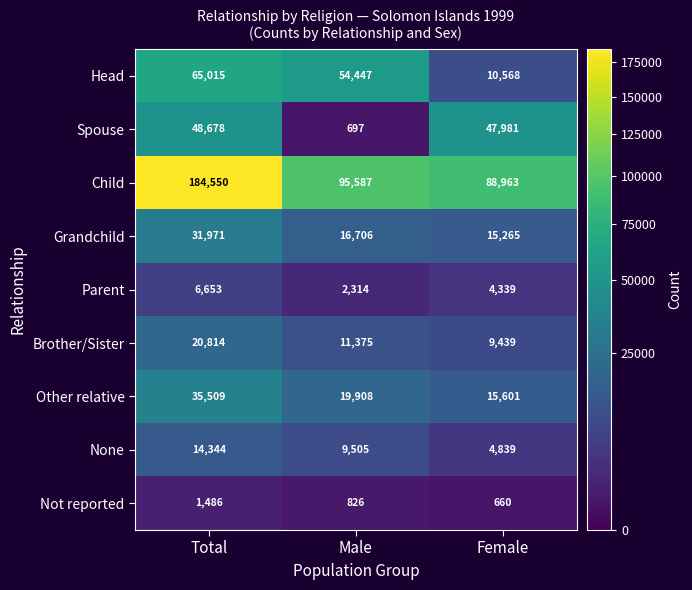

The value of Not reported at Male is 826. True or false?

True